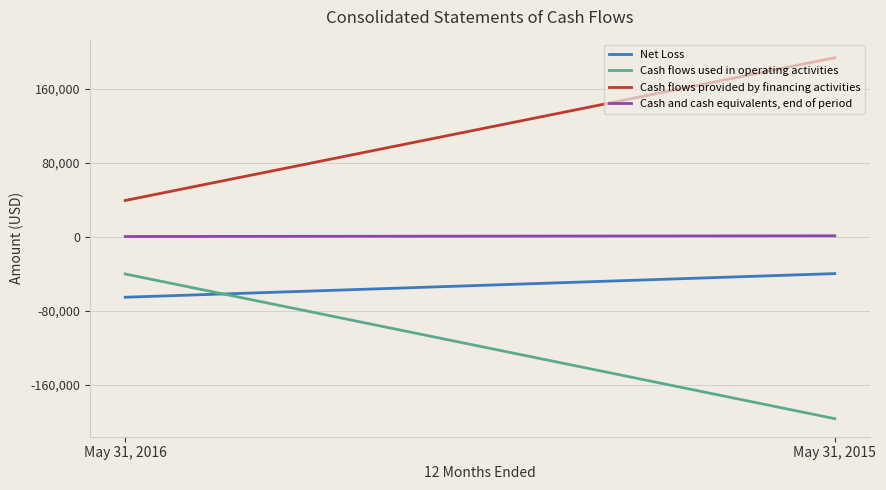

What is the maximum value for Cash flows used in operating activities?

-40050.0